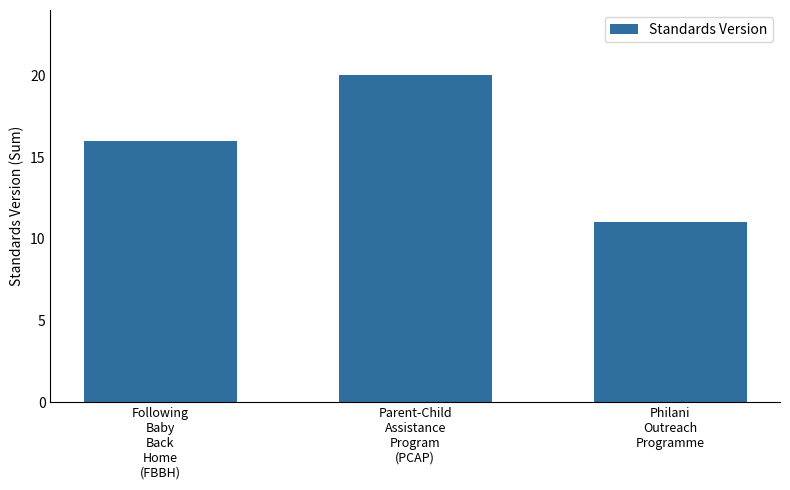

Is it true that the value at Following
Baby
Back
Home
(FBBH) is 16?

True